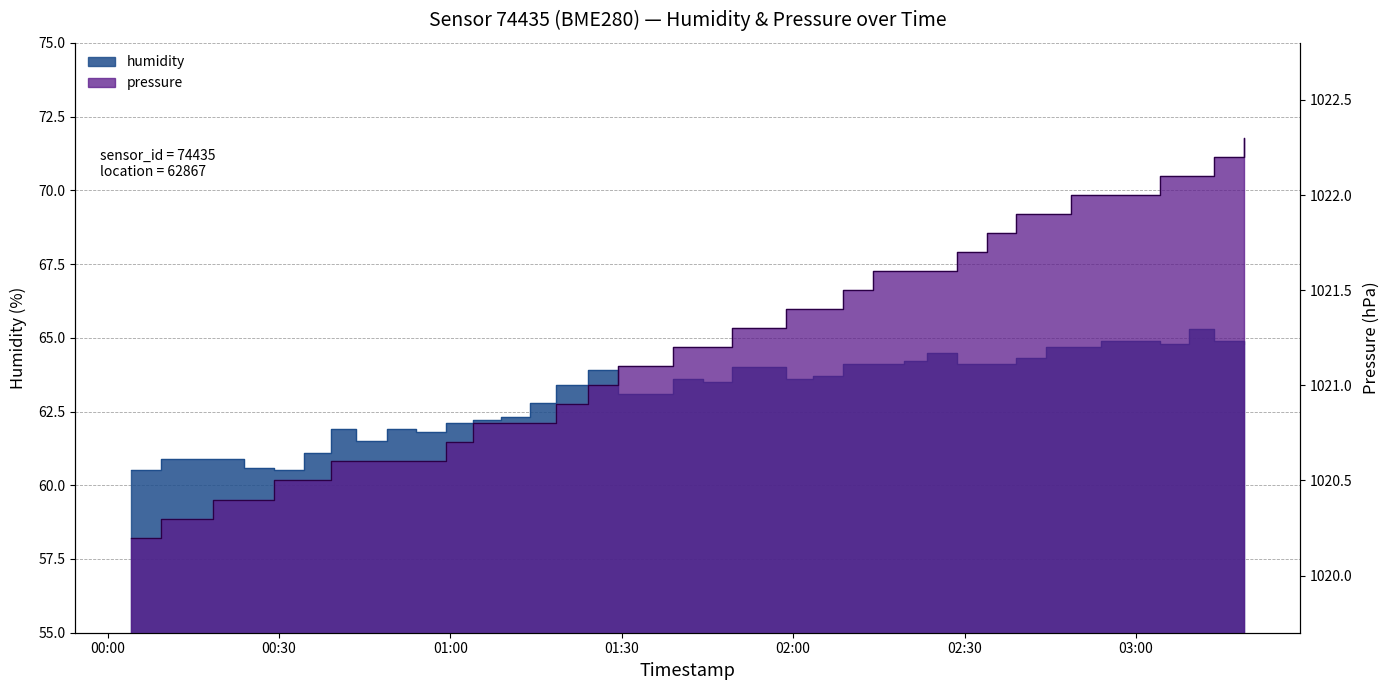

Reading left to right, extract all data points from this chart.

humidity: 60.5	60.9	60.9	60.9	60.6	60.5	61.1	61.9	61.5	61.9	61.8	62.1	62.2	62.3	62.8	63.4	63.9	63.1	63.1	63.6	63.5	64.0	64.0	63.6	63.7	64.1	64.1	64.2	64.5	64.1	64.1	64.3	64.7	64.7	64.9	64.9	64.8	65.3	64.9	64.8
pressure: 1020.2	1020.3	1020.3	1020.4	1020.4	1020.5	1020.5	1020.6	1020.6	1020.6	1020.6	1020.7	1020.8	1020.8	1020.8	1020.9	1021.0	1021.1	1021.1	1021.2	1021.2	1021.3	1021.3	1021.4	1021.4	1021.5	1021.6	1021.6	1021.6	1021.7	1021.8	1021.9	1021.9	1022.0	1022.0	1022.0	1022.1	1022.1	1022.2	1022.3